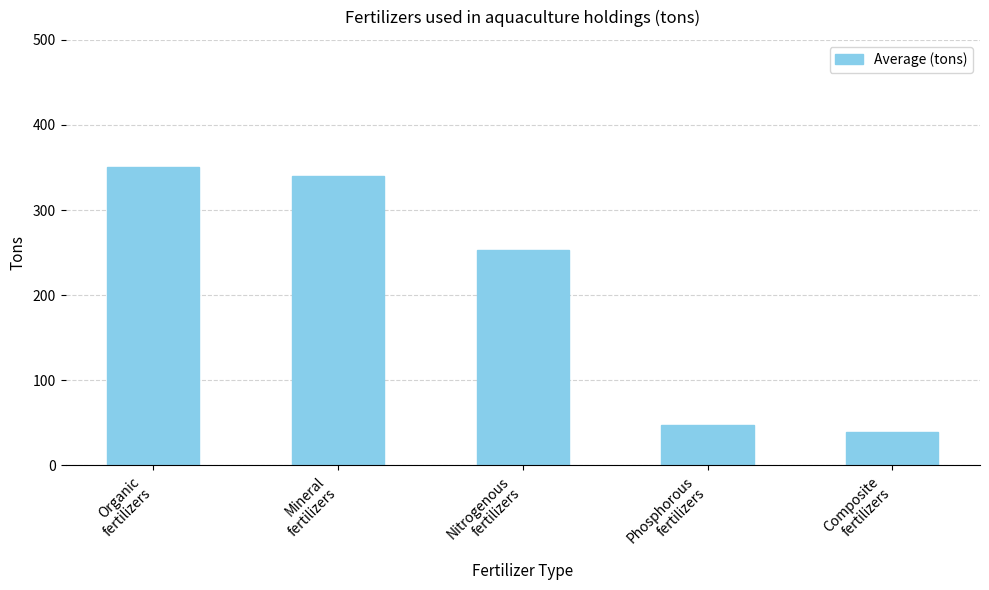

The chart shows a value of 19.2 at Composite
fertilizers. True or false?

False